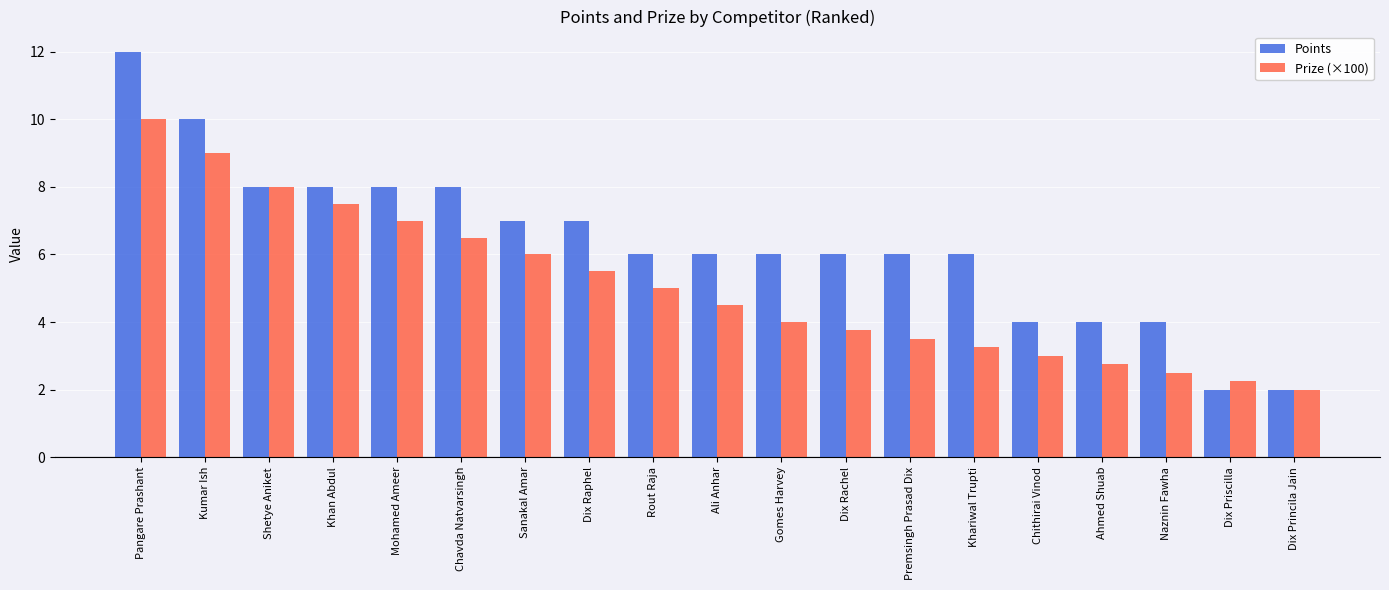

Is it true that Prize (×100) equals 10.4 at Khan Abdul?

False